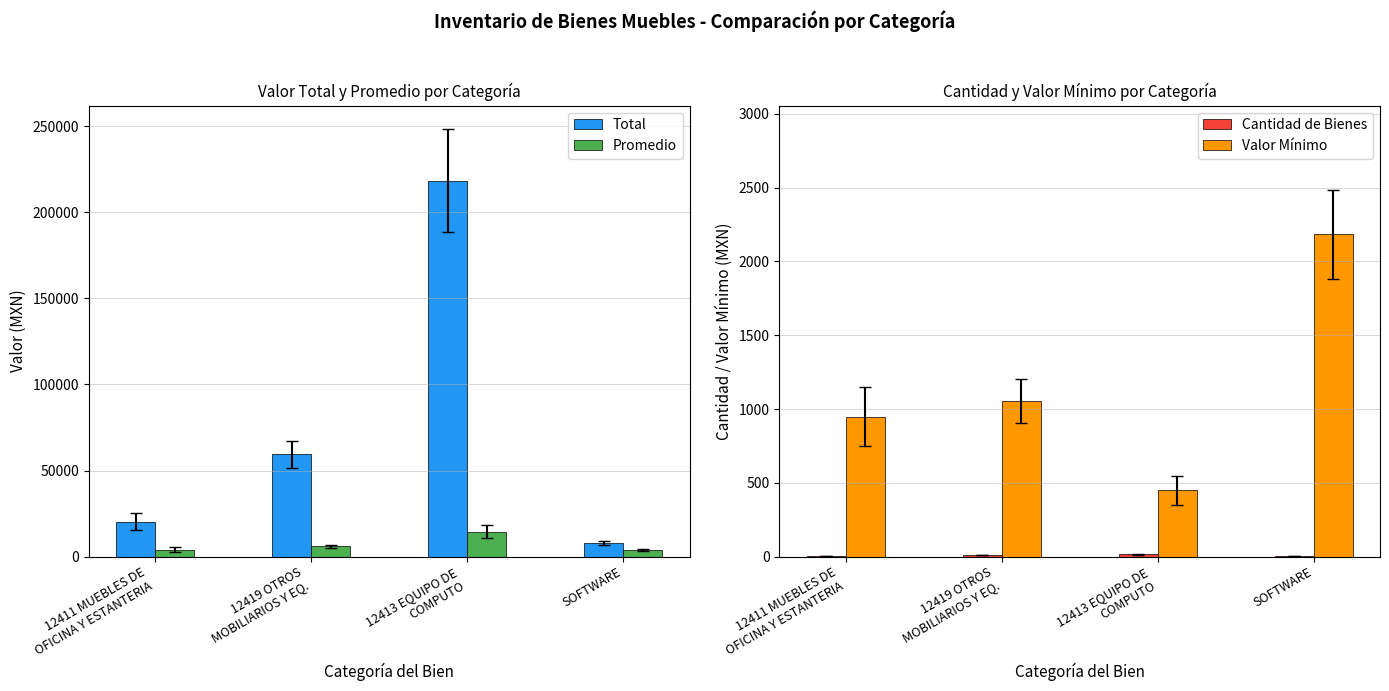

Reading left to right, what are all the values shown in this chart?

Total: 20244.8	59401.9	218286.3	8041.9
Promedio: 4049.0	5940.2	14552.4	4021.0
Cantidad de Bienes: 5.0	10.0	15.0	2.0
Valor Mínimo: 948.9	1055.2	448.5	2182.7